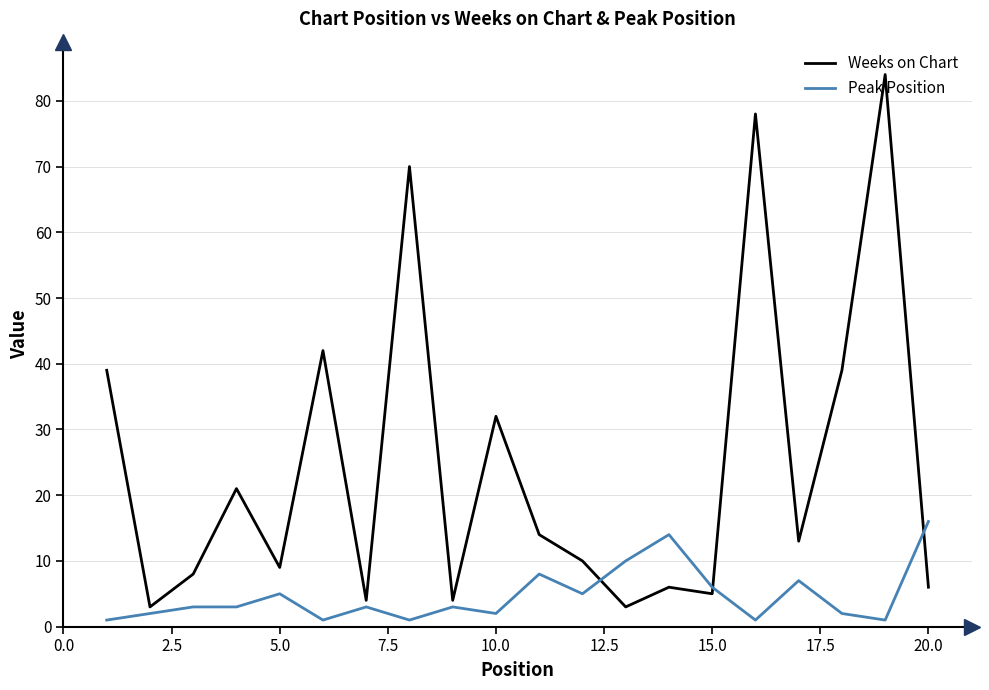

Rank the series by their maximum value, from lowest to highest.

Peak Position, Weeks on Chart